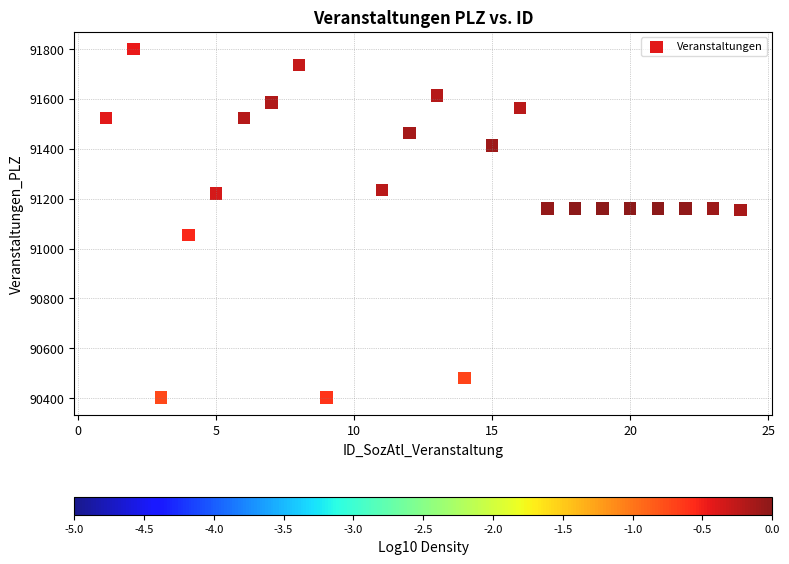

What is the range of Y values (max minus min)?

1397